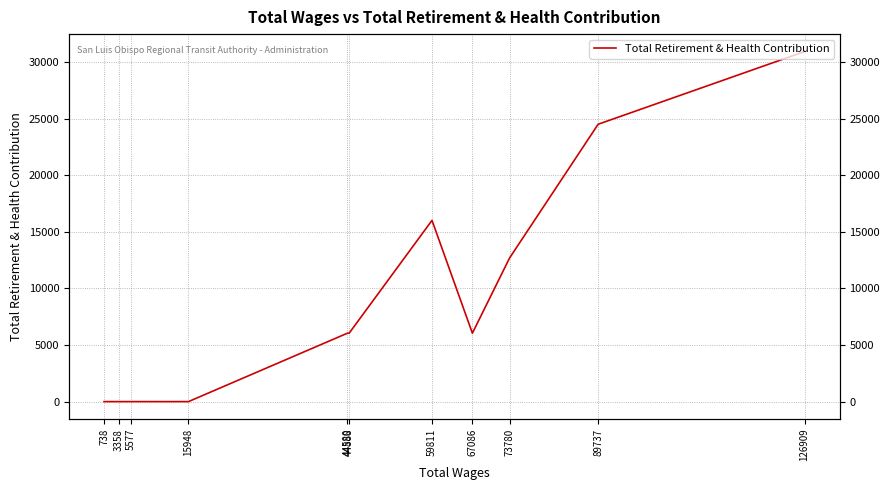

The value at 738 is 0. True or false?

True